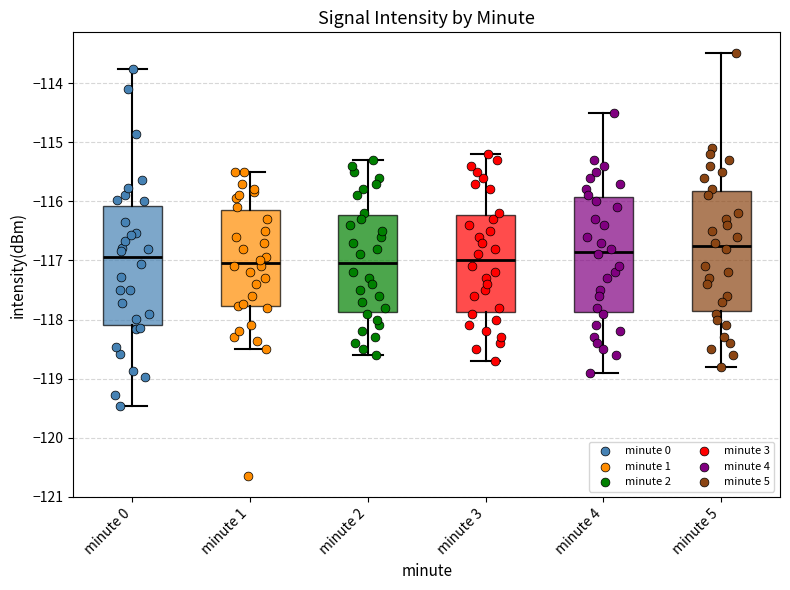

Where is the lower edge of the box for minute 5 on the y-axis? The values are not printed on the chart, so give them approximately, as read against the axis.

-117.8